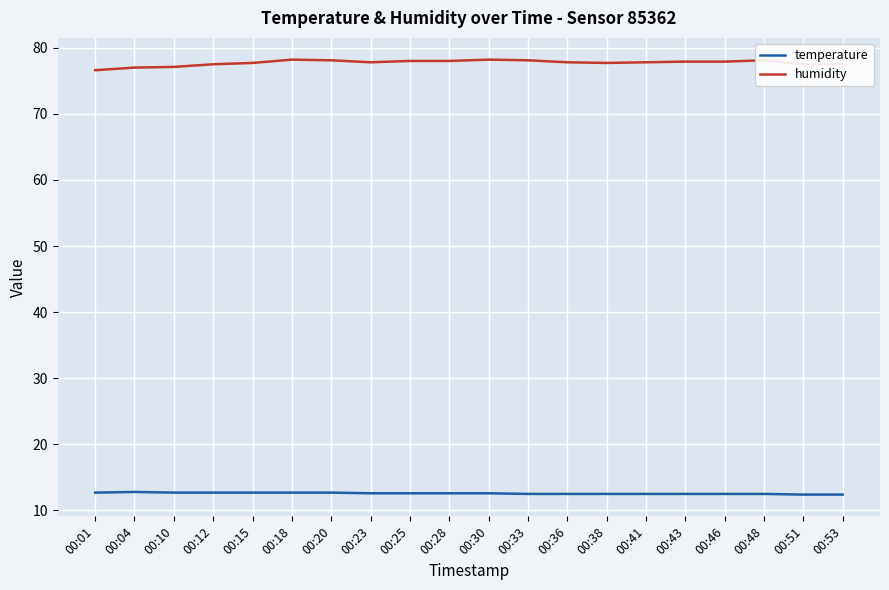

Rank the series by their average value, from lowest to highest.

temperature, humidity